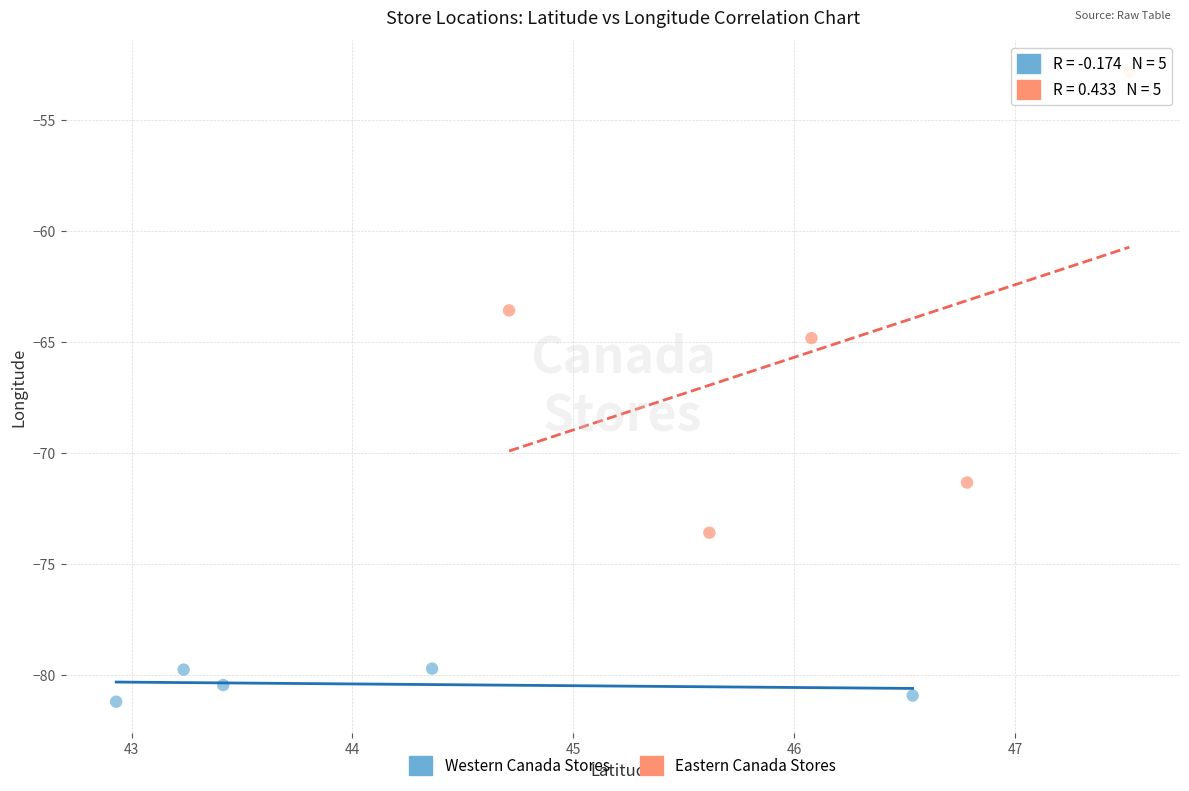

Which series contains the highest Y value?

Eastern Canada Stores